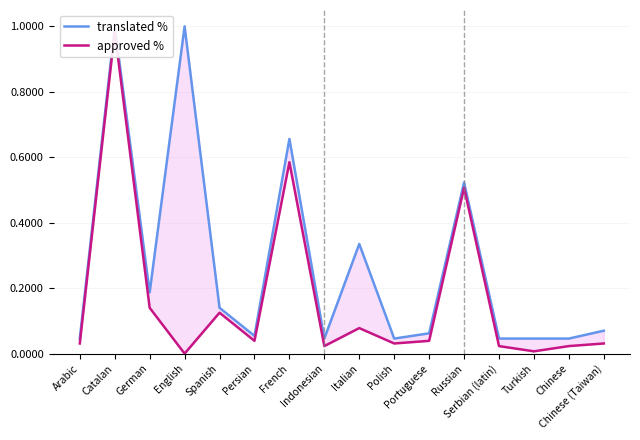

What is the difference between the approved % values at Catalan and Portuguese?

94.5